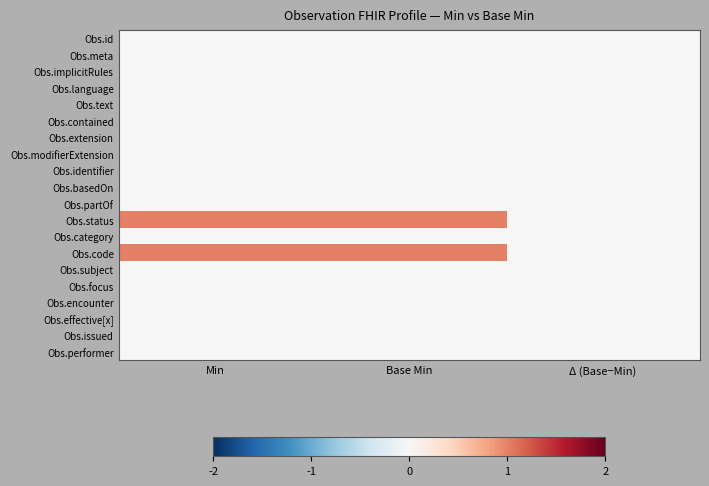

Reading left to right, what are all the values shown in this chart?

Obs.id: Min=0	Base Min=0	Δ (Base−Min)=0
Obs.meta: Min=0	Base Min=0	Δ (Base−Min)=0
Obs.implicitRules: Min=0	Base Min=0	Δ (Base−Min)=0
Obs.language: Min=0	Base Min=0	Δ (Base−Min)=0
Obs.text: Min=0	Base Min=0	Δ (Base−Min)=0
Obs.contained: Min=0	Base Min=0	Δ (Base−Min)=0
Obs.extension: Min=0	Base Min=0	Δ (Base−Min)=0
Obs.modifierExtension: Min=0	Base Min=0	Δ (Base−Min)=0
Obs.identifier: Min=0	Base Min=0	Δ (Base−Min)=0
Obs.basedOn: Min=0	Base Min=0	Δ (Base−Min)=0
Obs.partOf: Min=0	Base Min=0	Δ (Base−Min)=0
Obs.status: Min=1	Base Min=1	Δ (Base−Min)=0
Obs.category: Min=0	Base Min=0	Δ (Base−Min)=0
Obs.code: Min=1	Base Min=1	Δ (Base−Min)=0
Obs.subject: Min=0	Base Min=0	Δ (Base−Min)=0
Obs.focus: Min=0	Base Min=0	Δ (Base−Min)=0
Obs.encounter: Min=0	Base Min=0	Δ (Base−Min)=0
Obs.effective[x]: Min=0	Base Min=0	Δ (Base−Min)=0
Obs.issued: Min=0	Base Min=0	Δ (Base−Min)=0
Obs.performer: Min=0	Base Min=0	Δ (Base−Min)=0